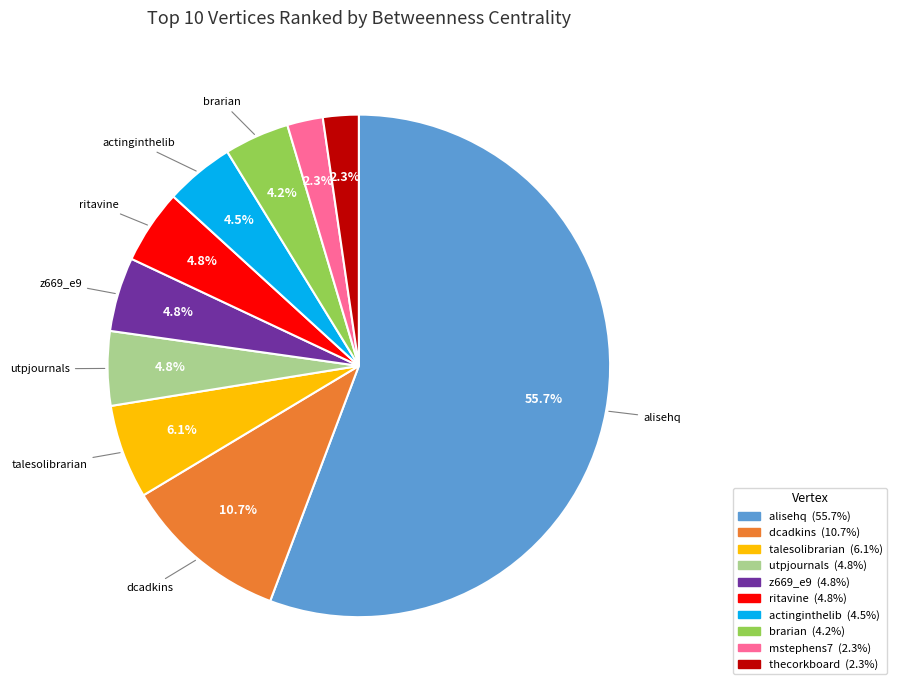

Which slice is the largest?

alisehq